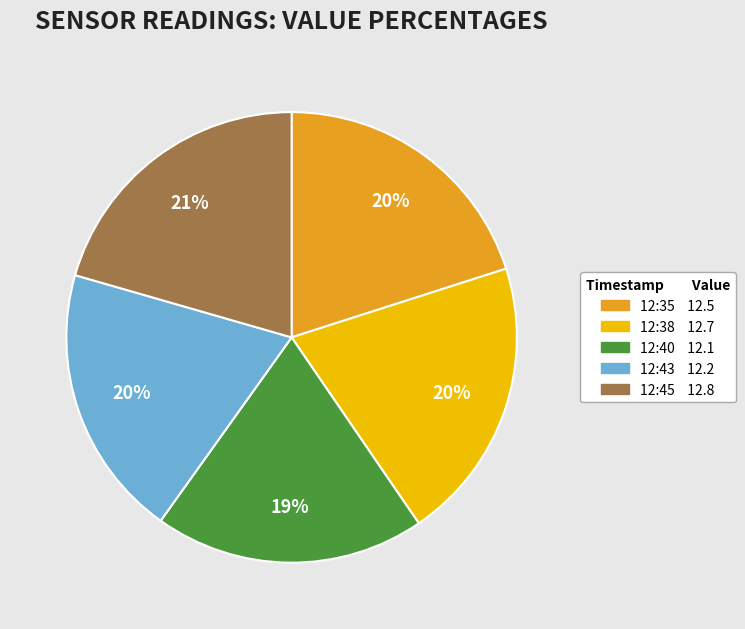

Is there a majority slice in this chart?

No